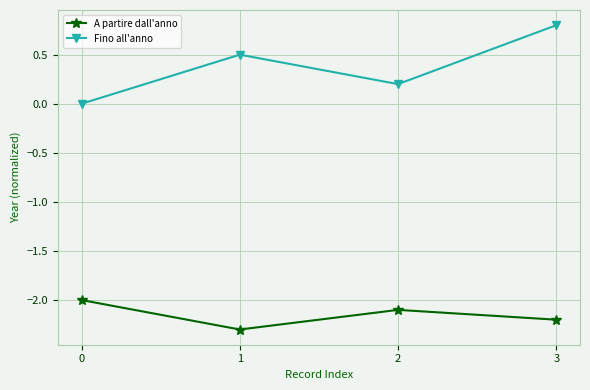

True or false: A partire dall'anno has more than 0 interior local peaks.

True